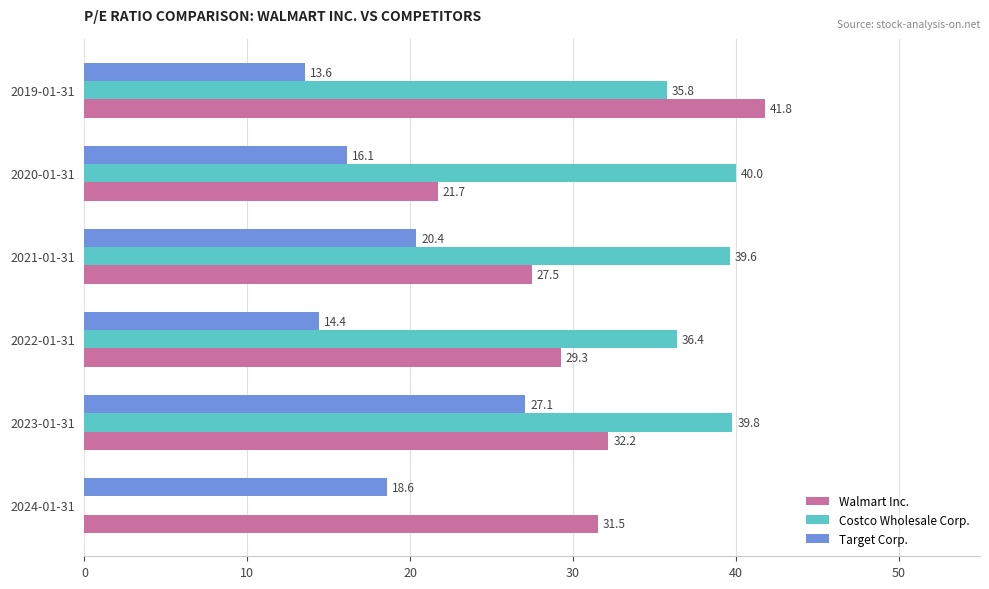

Read the Target Corp. value at 2020-01-31.

16.1